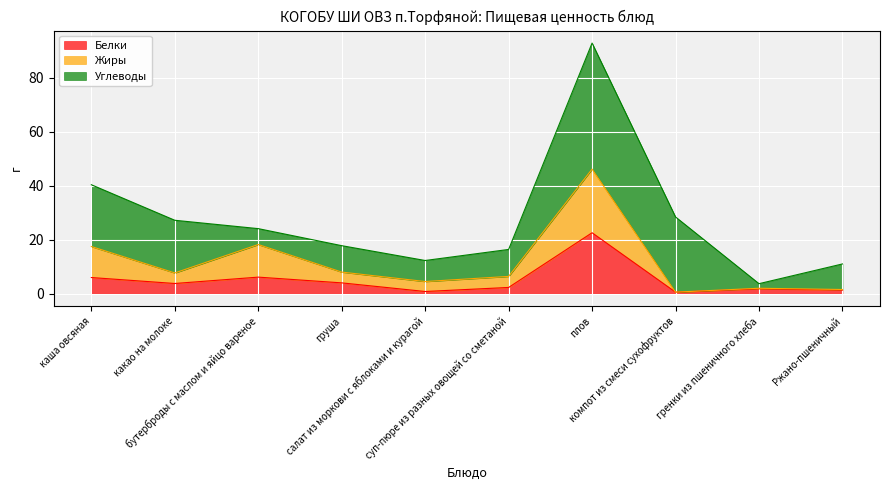

What is the maximum value for Белки?

22.6